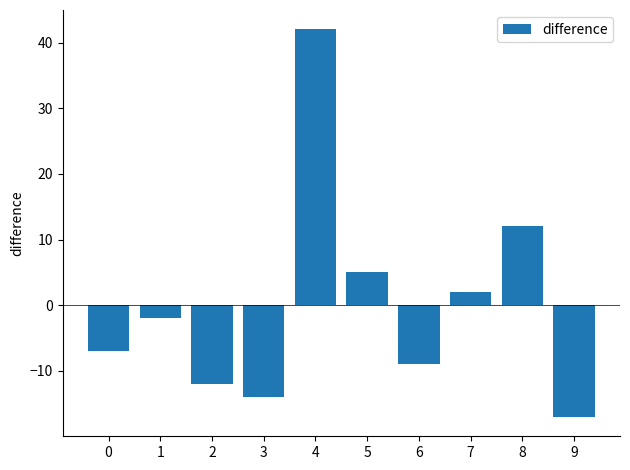

What is the difference between the second highest and second lowest values?

26